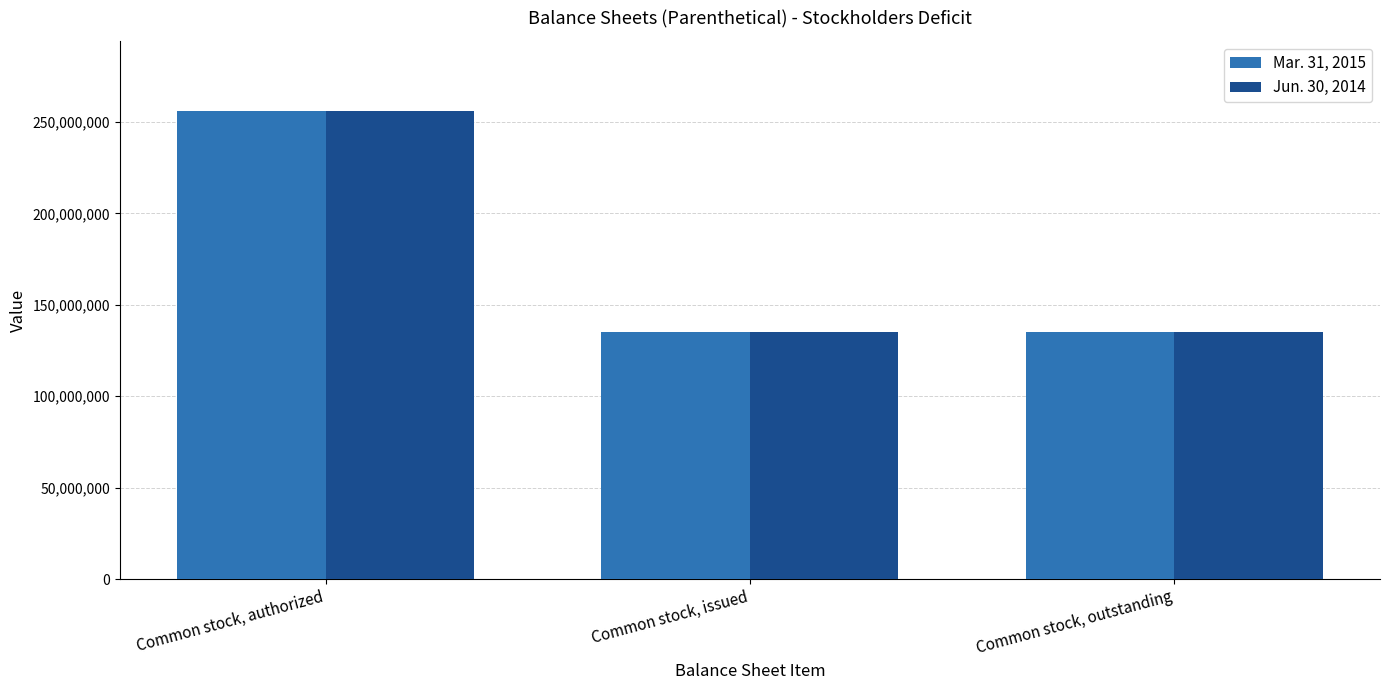

Reading right to left, list all the values displayed in this chart.

Mar. 31, 2015: Common stock, outstanding=135000000	Common stock, issued=135000000	Common stock, authorized=256000000
Jun. 30, 2014: Common stock, outstanding=135000000	Common stock, issued=135000000	Common stock, authorized=256000000